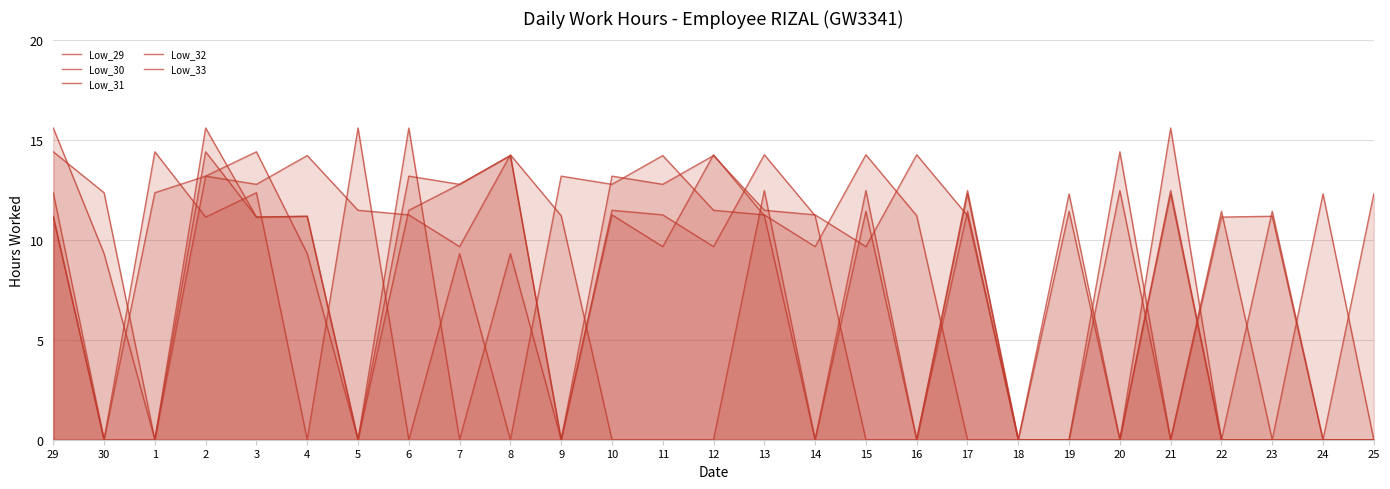

At which category is the sum across all series the highest?

2